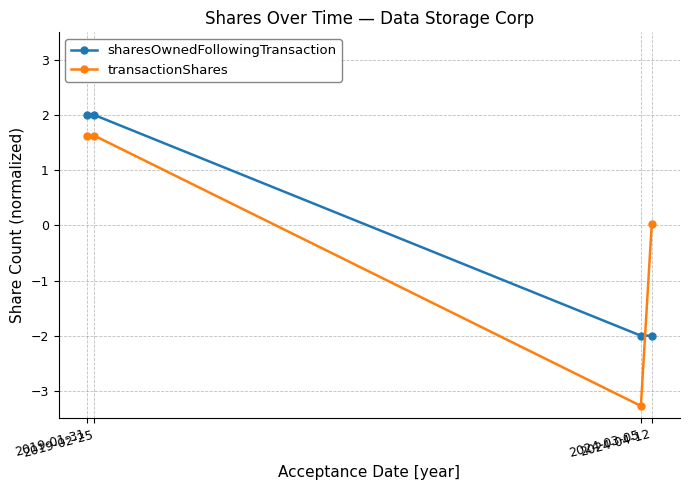

At how many categories does at least one series exceed -1?

3